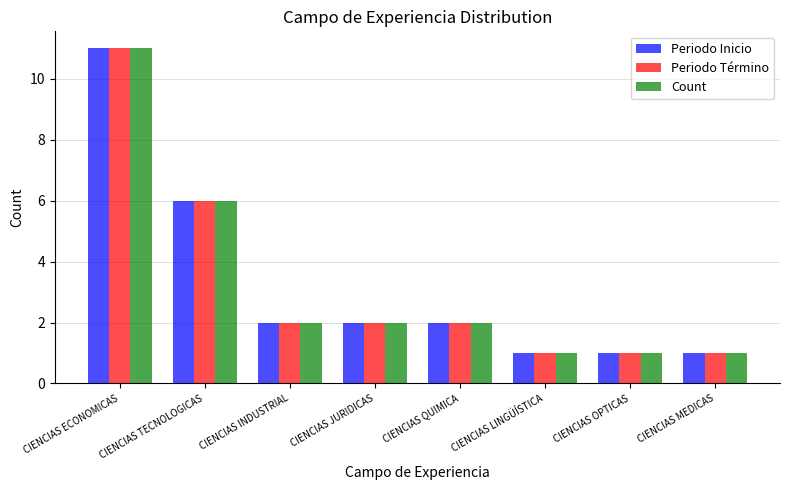

What is the difference between the second highest and second lowest values in the Count series?

5